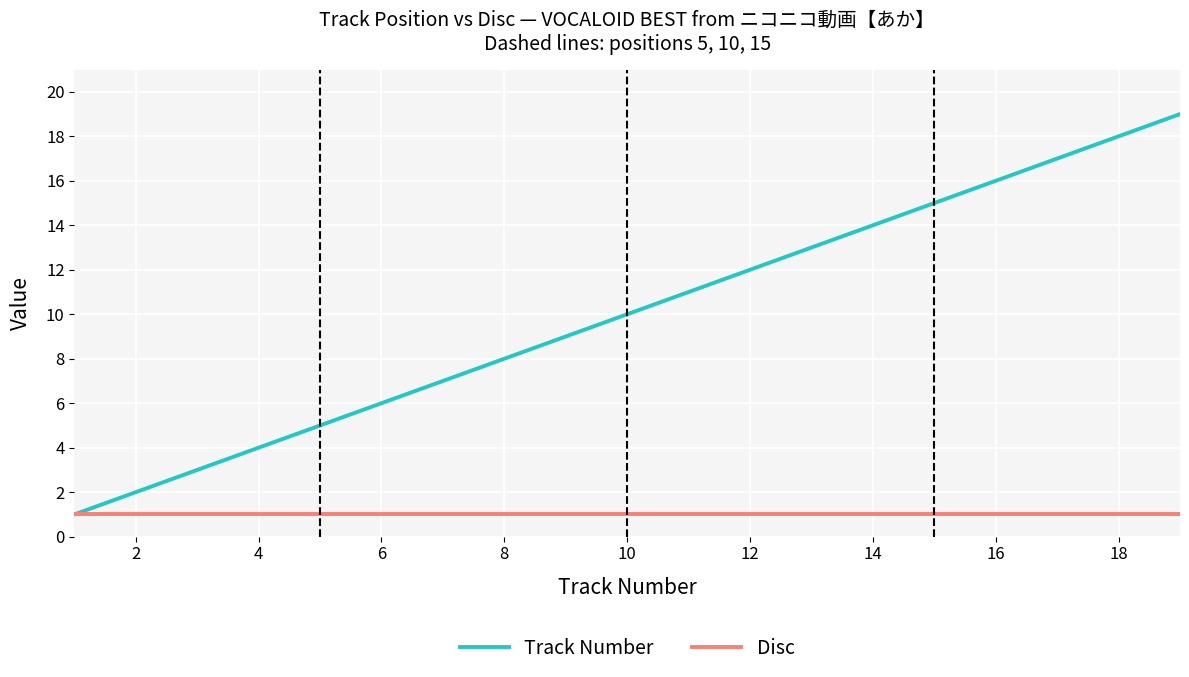

Rank the series by their average value, from lowest to highest.

Disc, Track Number